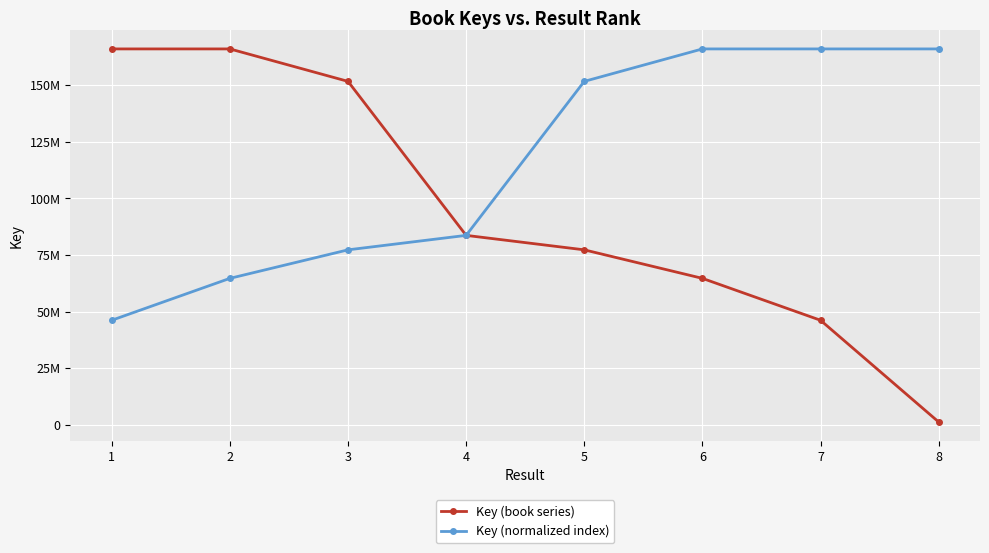

True or false: Key (book series) has more than 0 points higher than both neighbors.

False